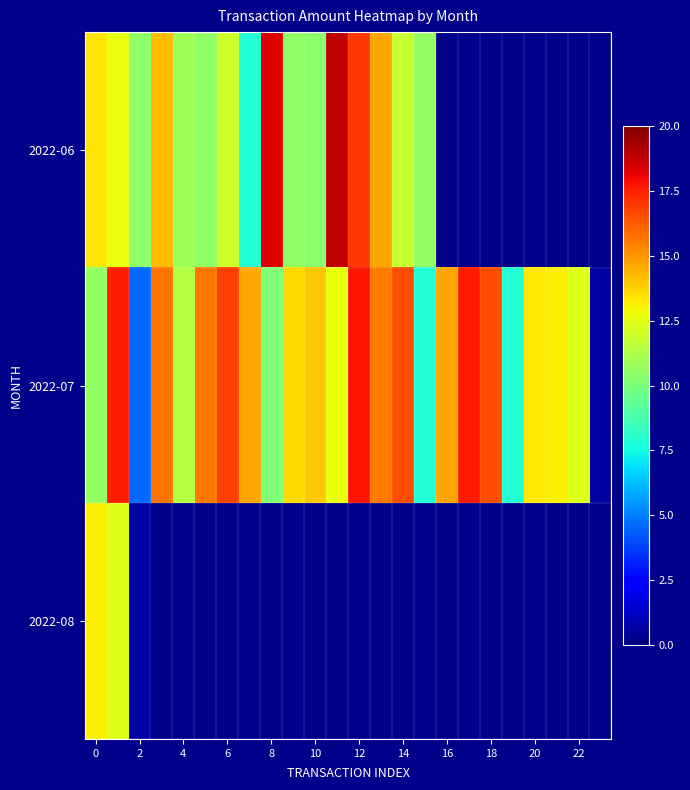

Rank the series by their average value, from highest to lowest.

2022-06, 2022-07, 2022-08